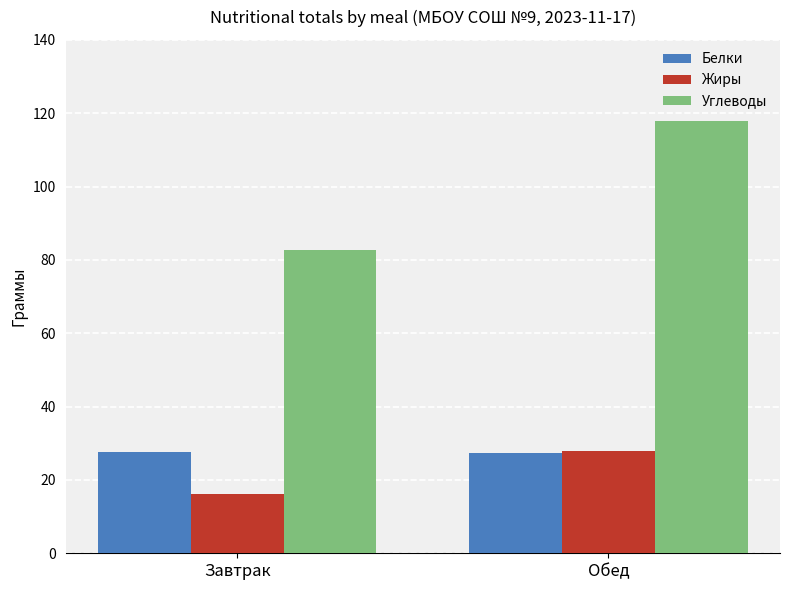

What position from the left is Завтрак?

1